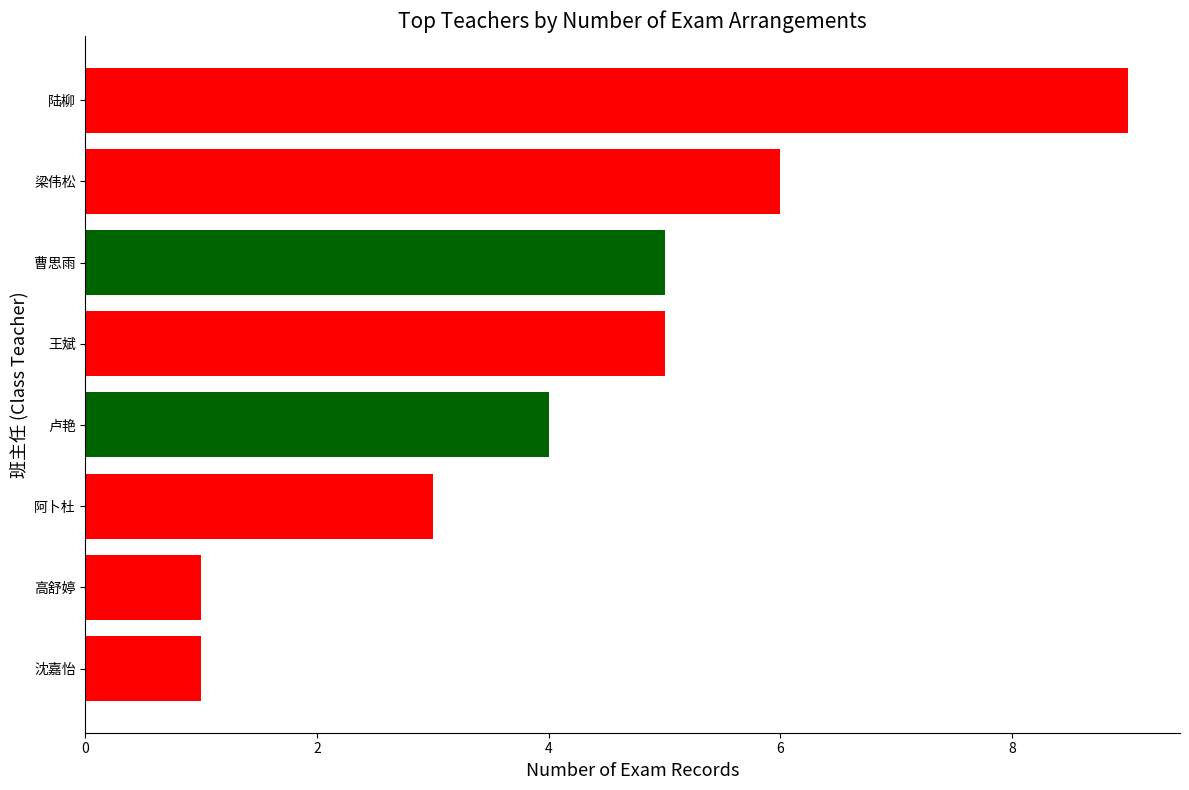

What is the difference between the second highest and second lowest values?

5